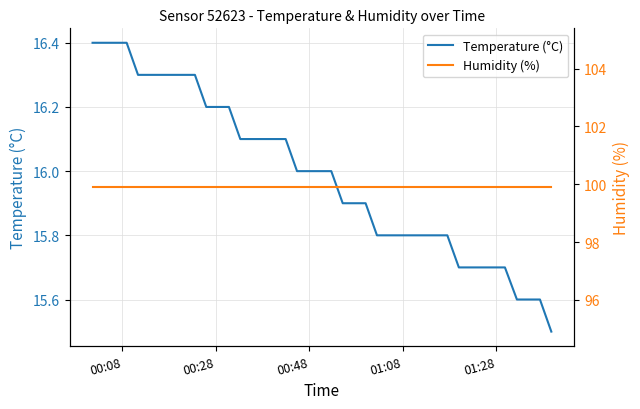

What is the value of the Humidity (%) point at the 35th from the left?

99.9